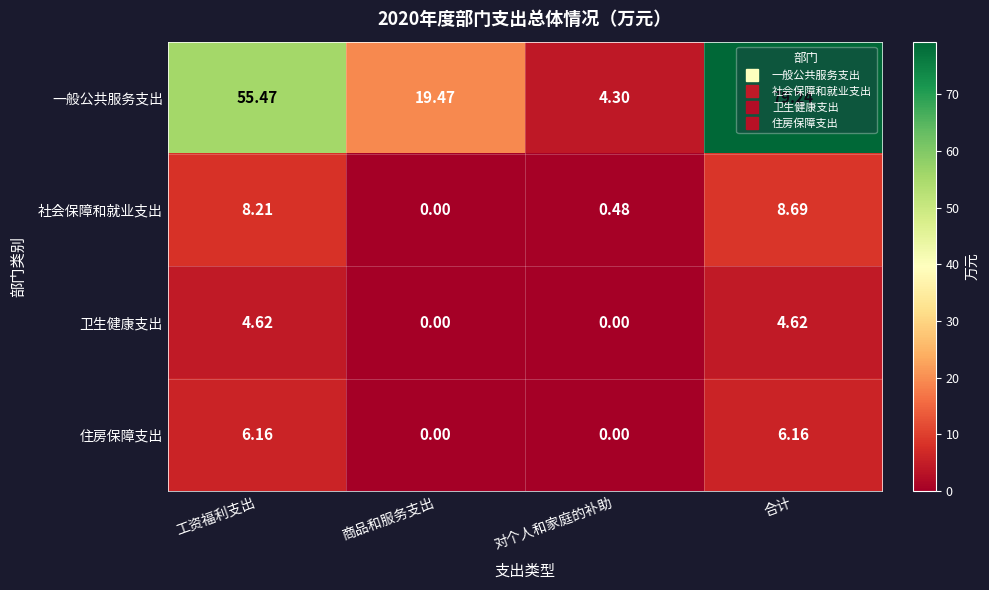

Where does the 住房保障支出 series first go above 6?

工资福利支出